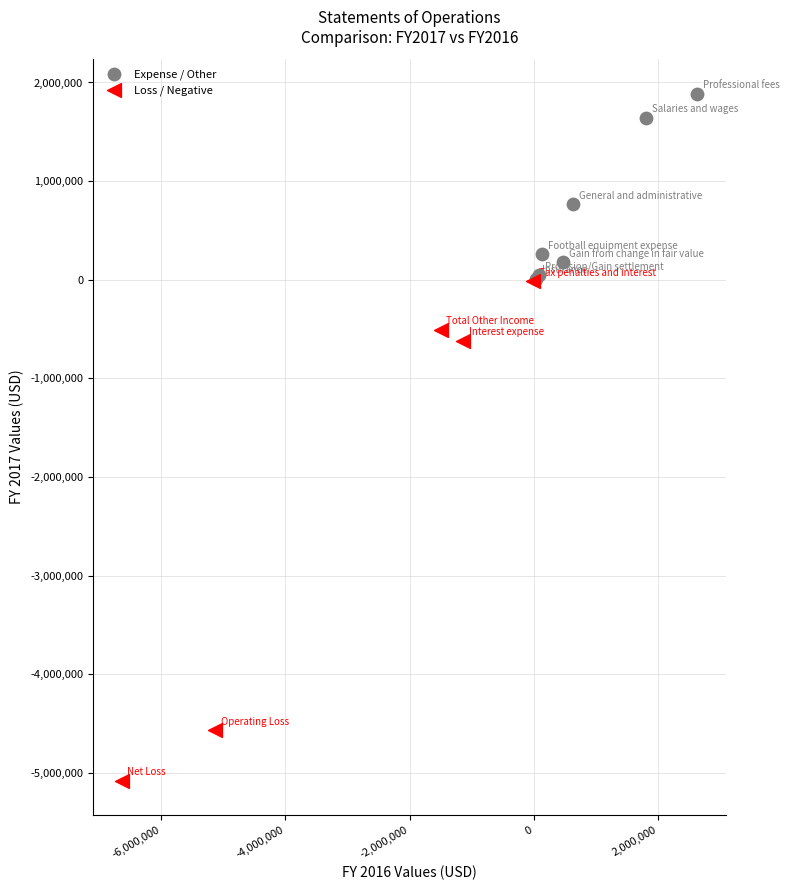

What are all the series names shown in the legend?

Expense / Other, Loss / Negative